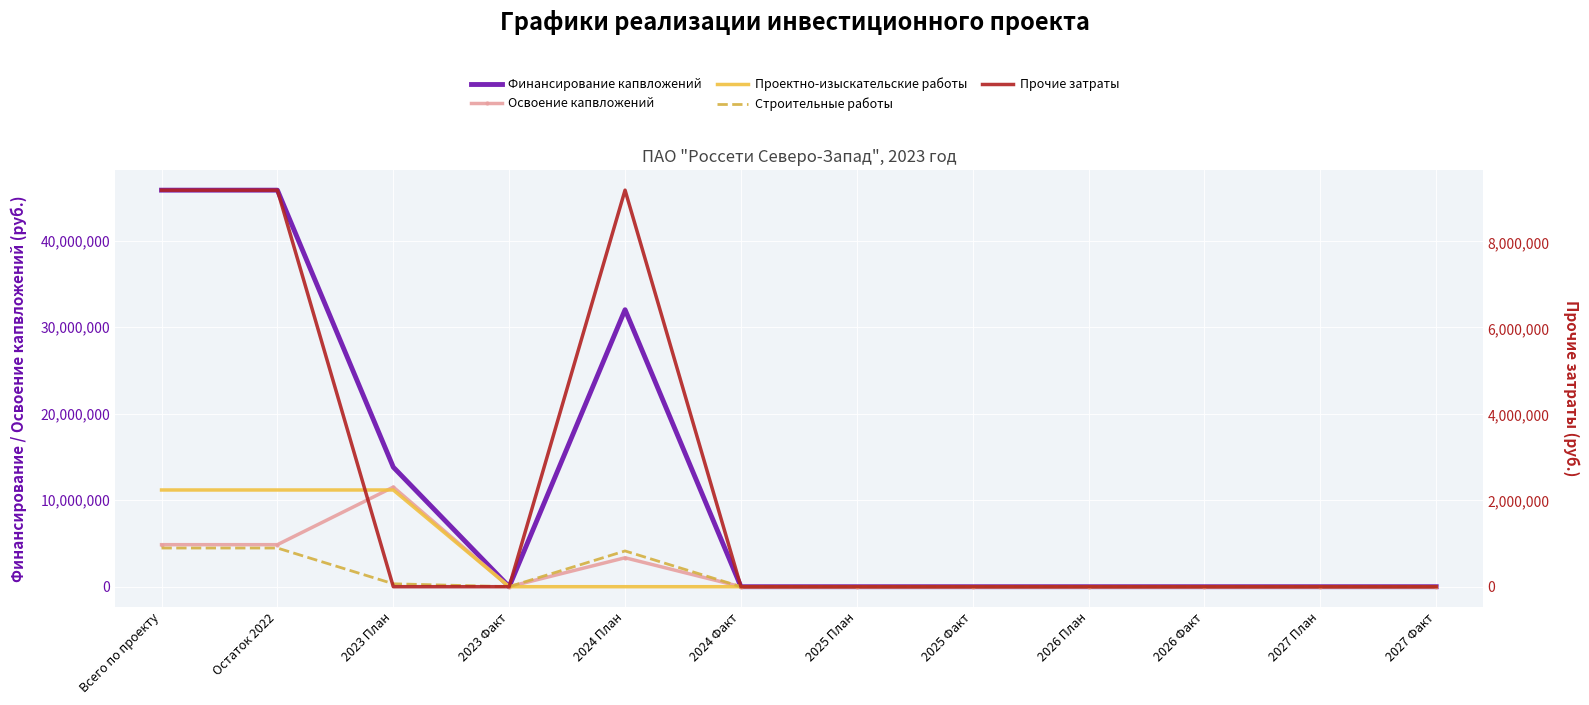

At how many categories does at least one series exceed 23445462?

3